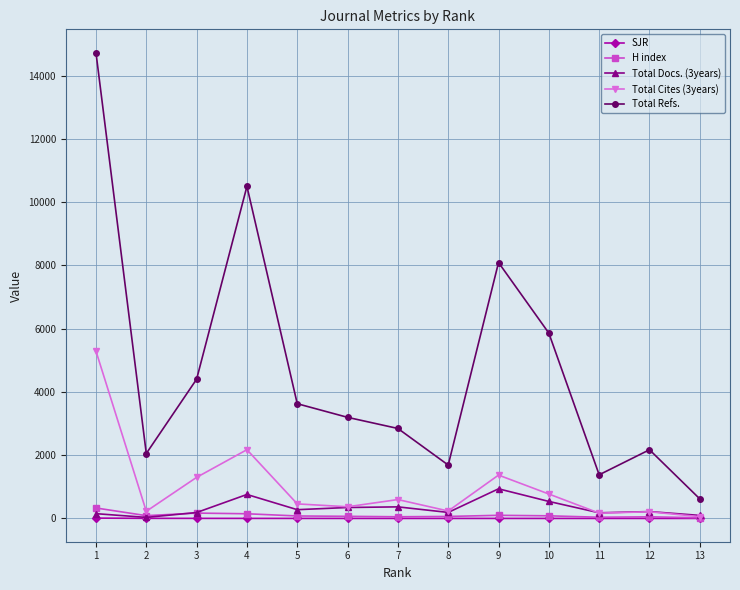

Which category has the highest value across all series?

1